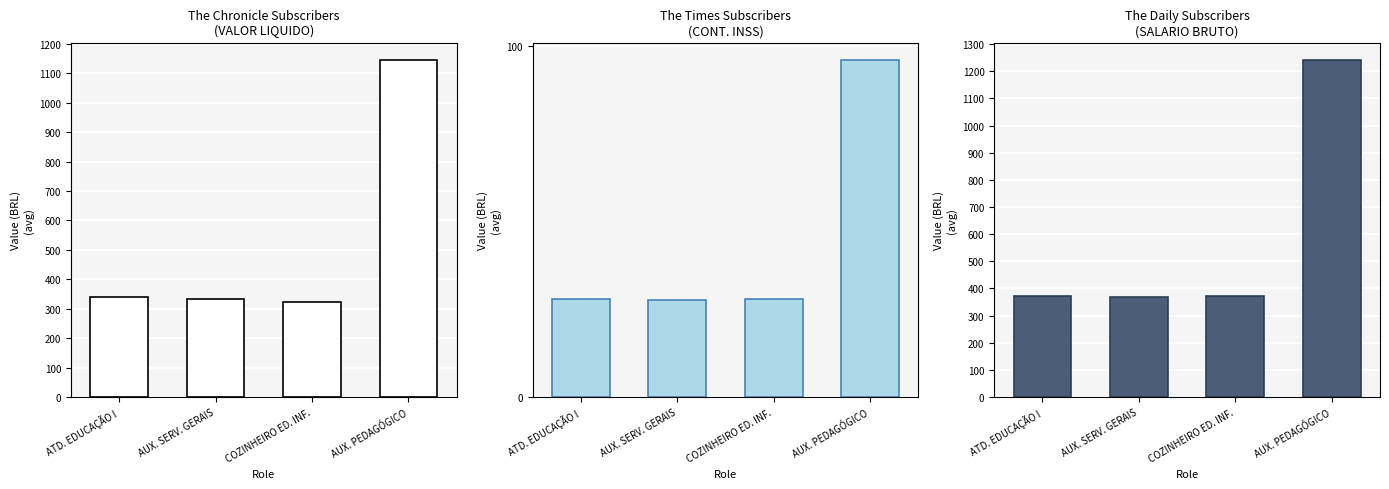

What position from the left is AUX. SERV. GERAIS?

2